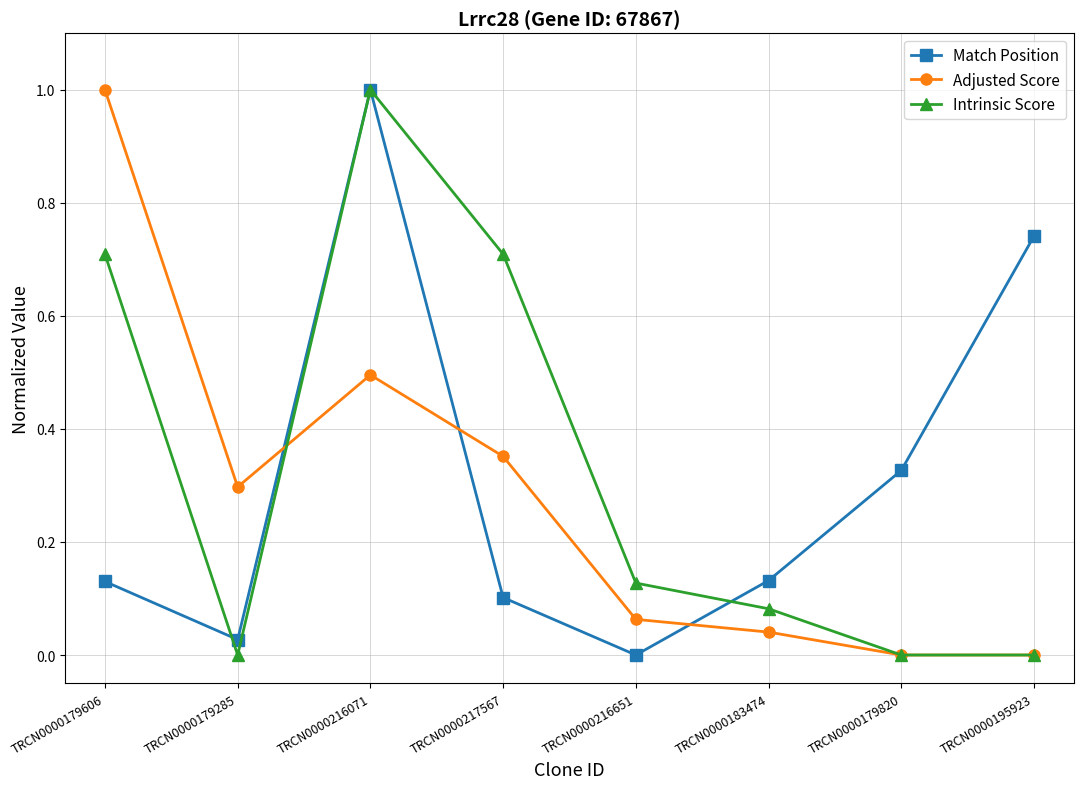

True or false: Adjusted Score has a value of 0.5 at TRCN0000216071.

True